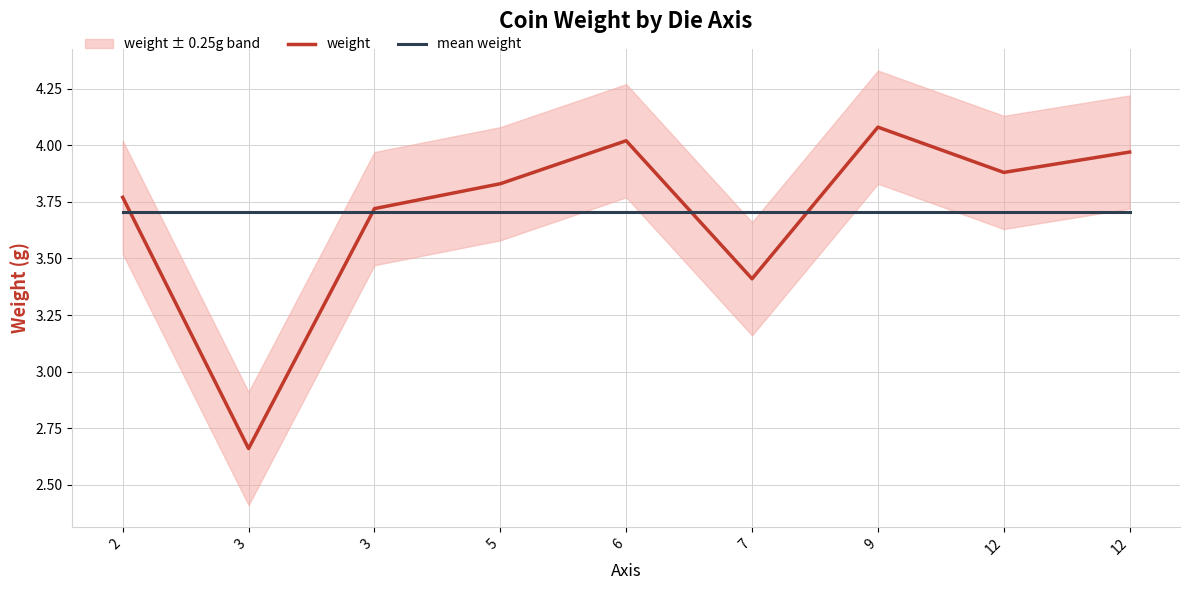

Which series has the widest spread of values?

weight